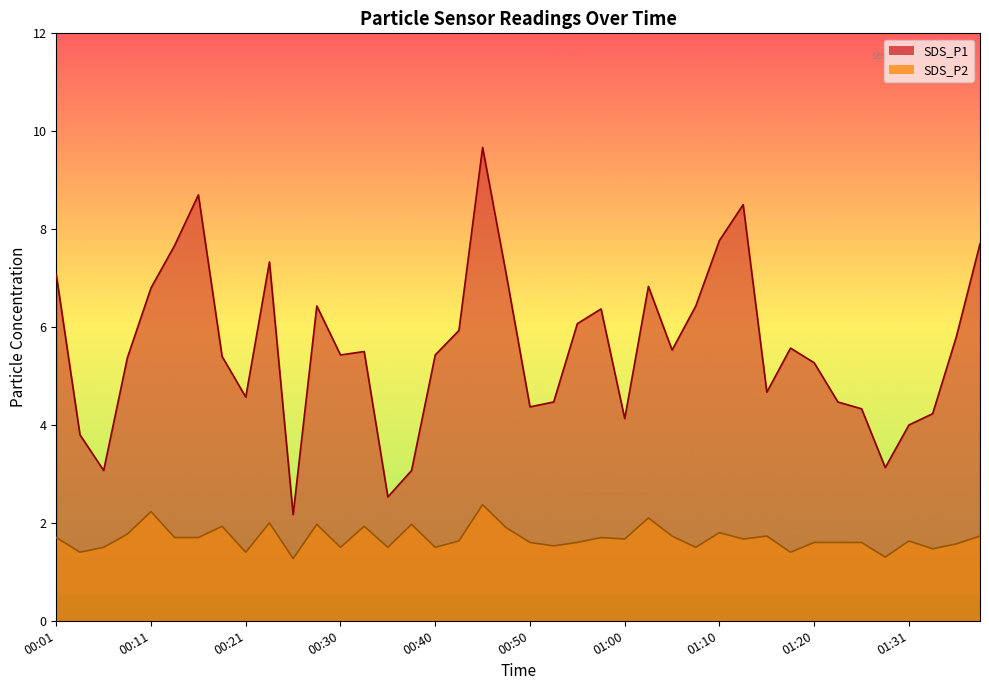

At which category does the chart reach its peak across all series?

00:45